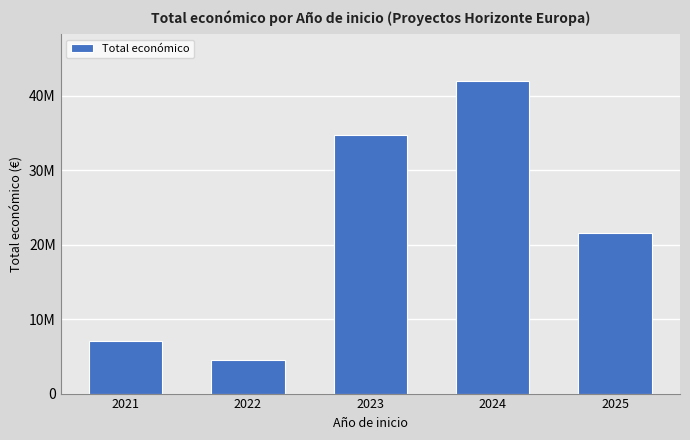

Are the bars horizontal?

No